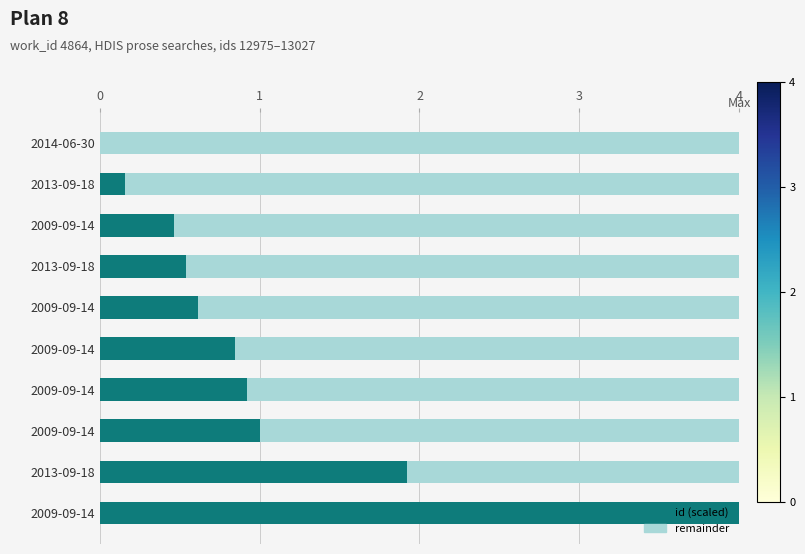

How many values in the id (scaled) series exceed 0?

9